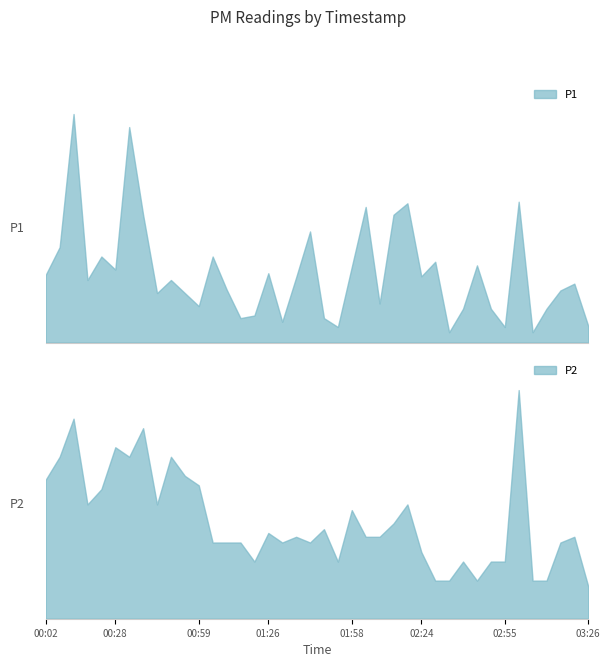

How many lines are shown in the chart?

2